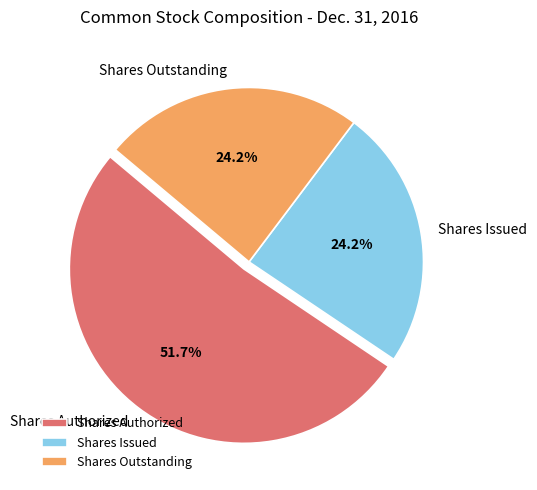

Is there any slice that represents more than half of the pie?

Yes